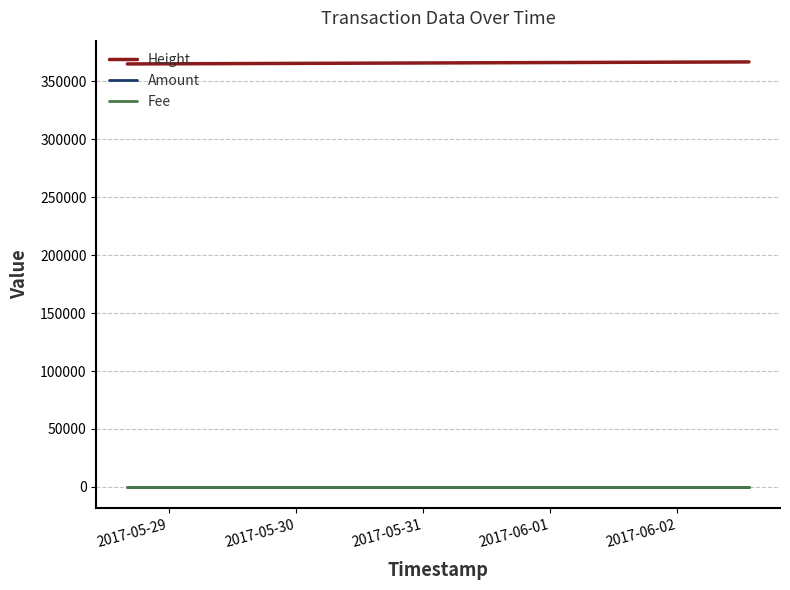

Does the chart display data point markers on the line(s)?

No